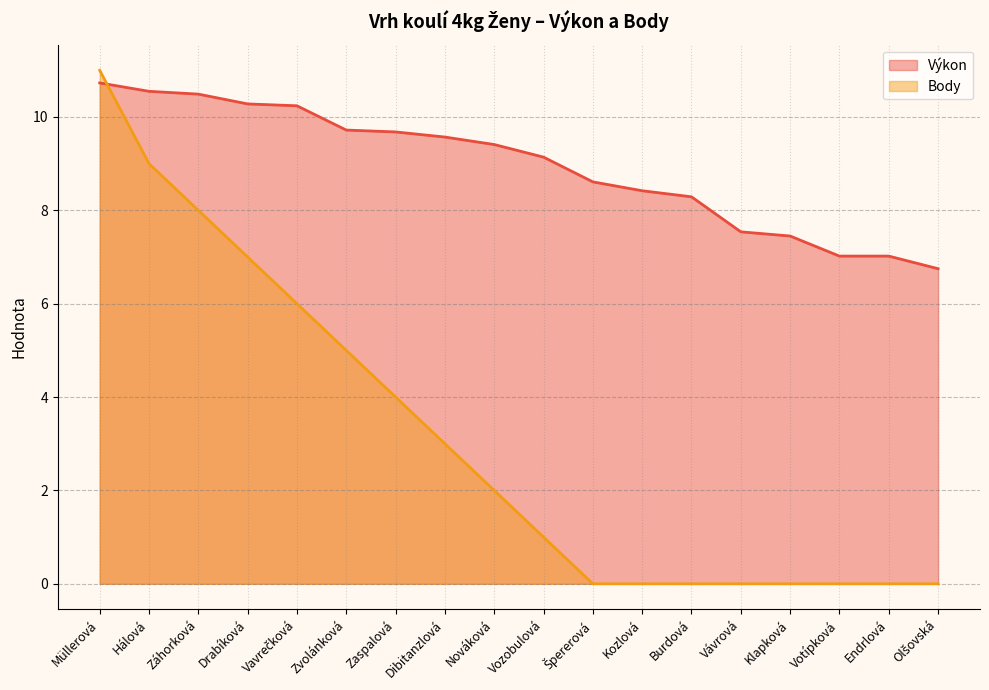

Where does the Výkon series first go above 9?

Müllerová